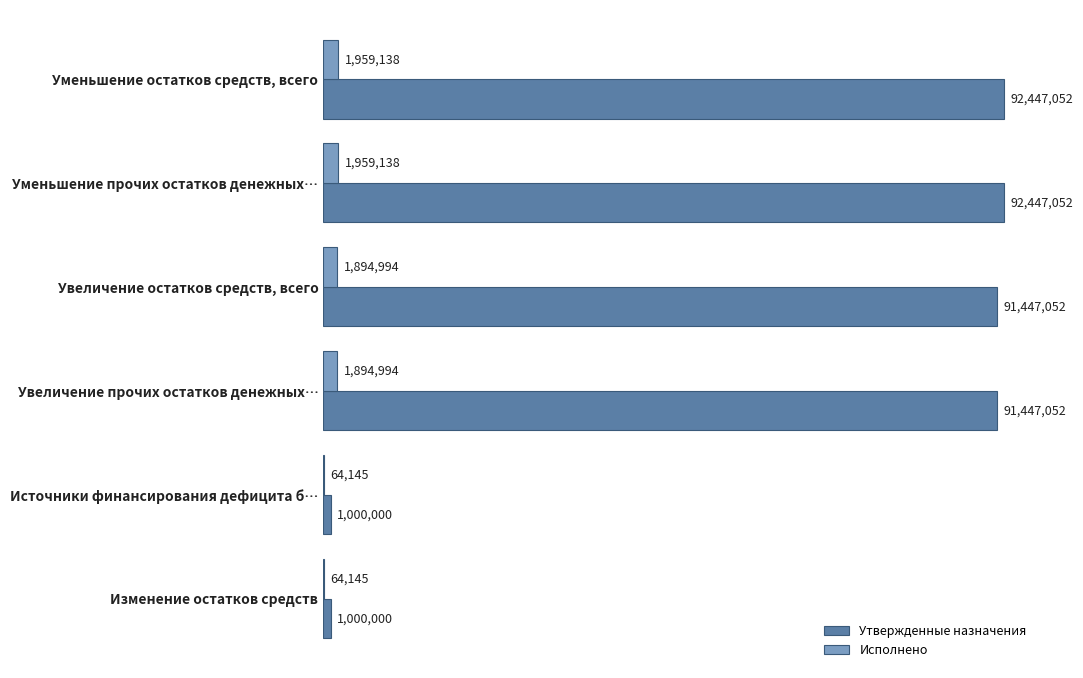

What is the difference between the second highest and second lowest values in the Исполнено series?

1894993.6